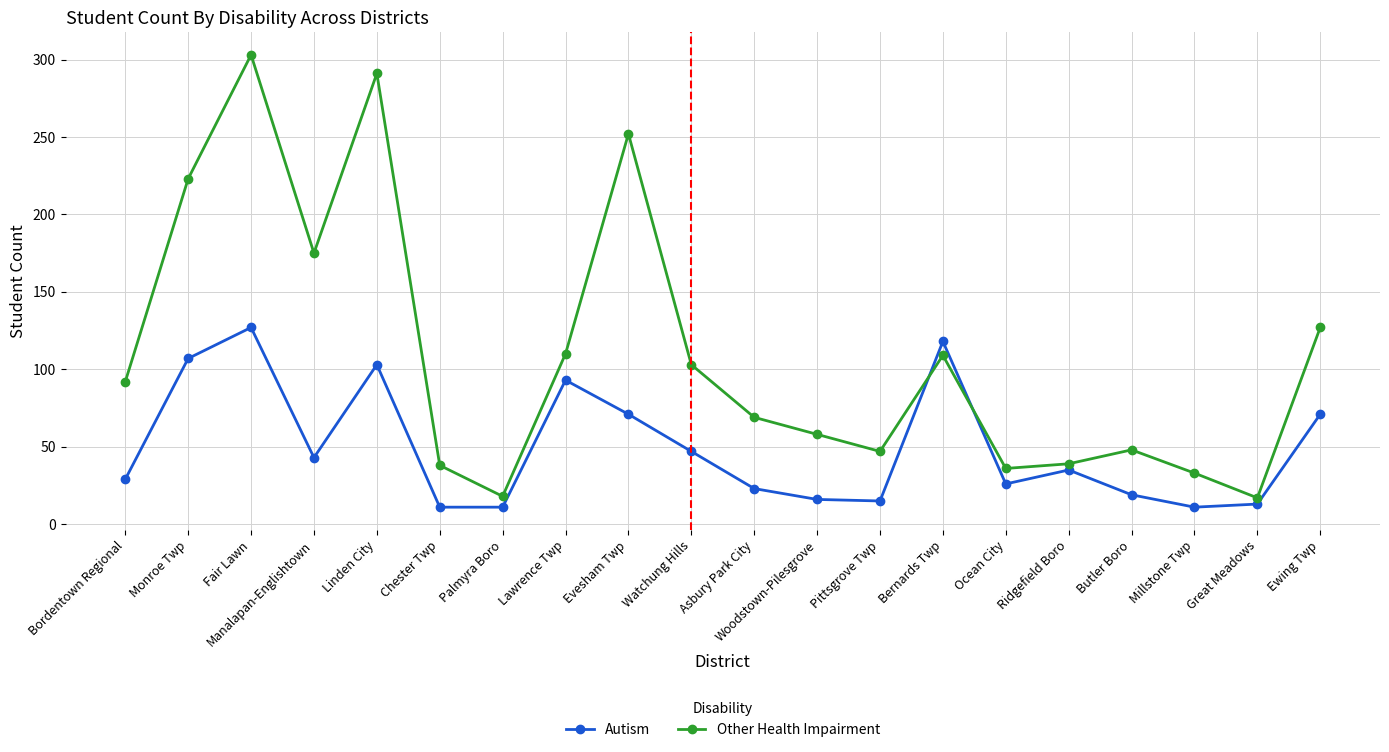

What is the value of the Other Health Impairment point at the 10th from the left?

103